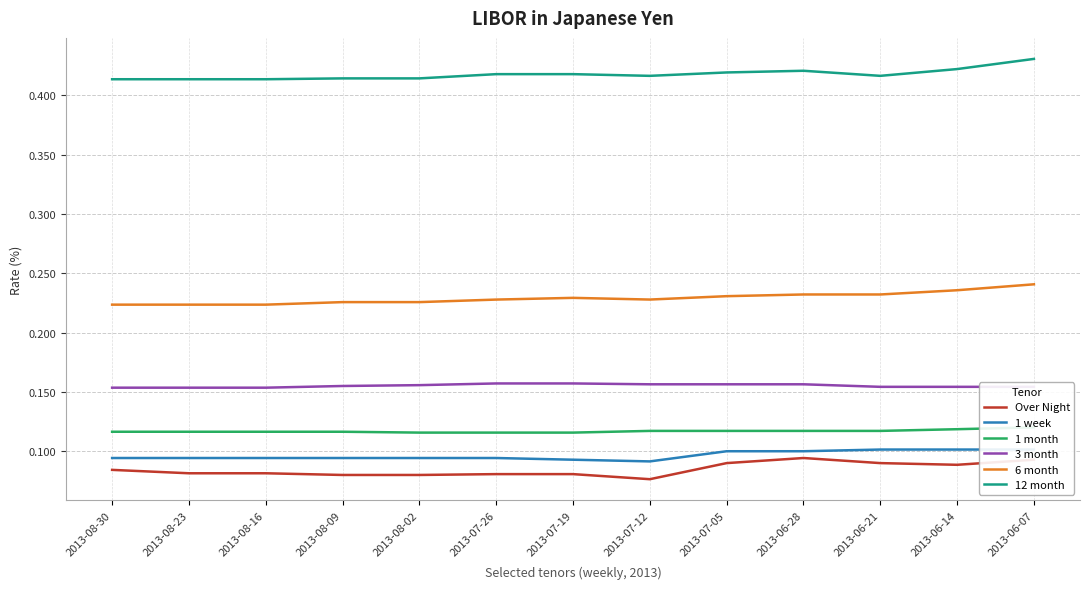

At which category does the chart reach its minimum across all series?

2013-07-12